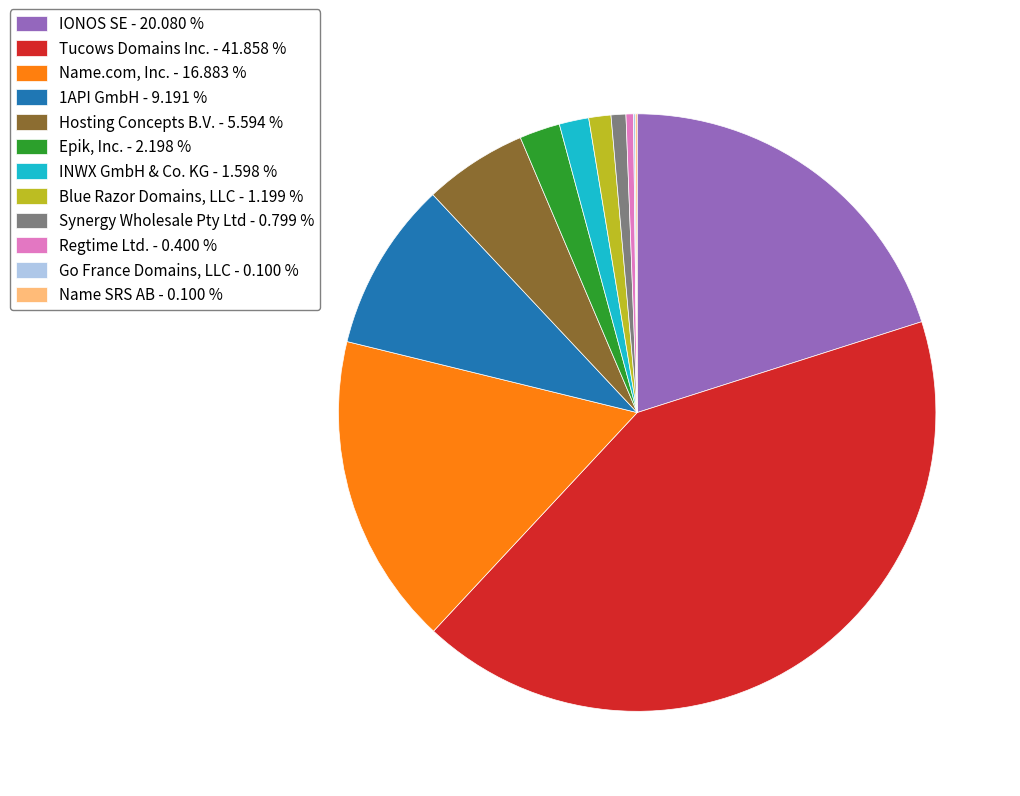

The IONOS SE slice represents 15% of the pie. True or false?

False